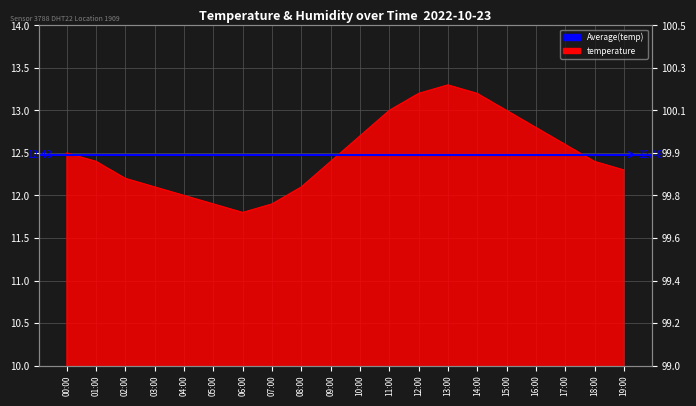

What is the sum of all values?

249.8